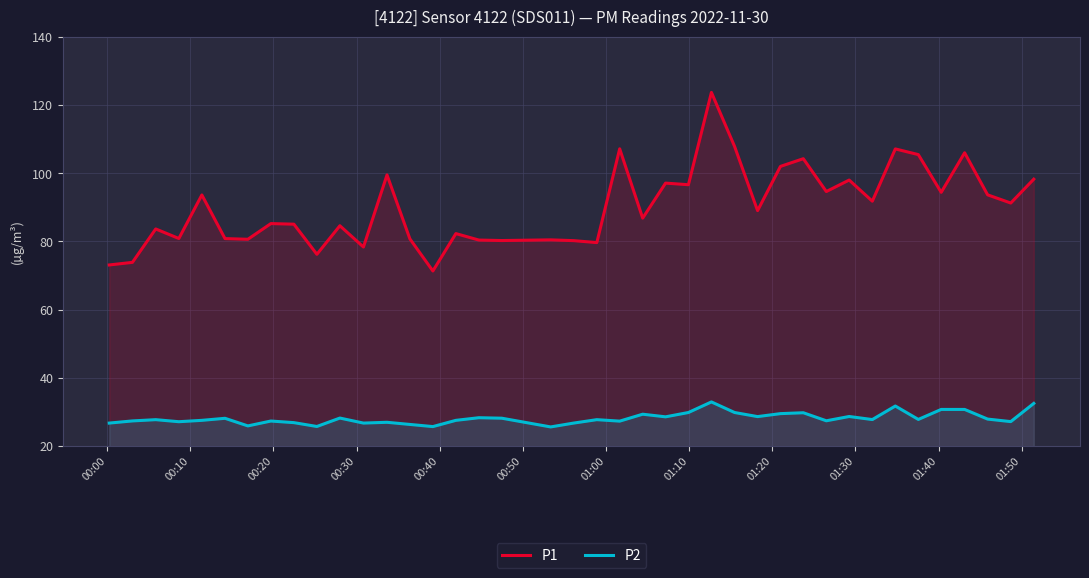

What is the smallest value displayed?

25.6